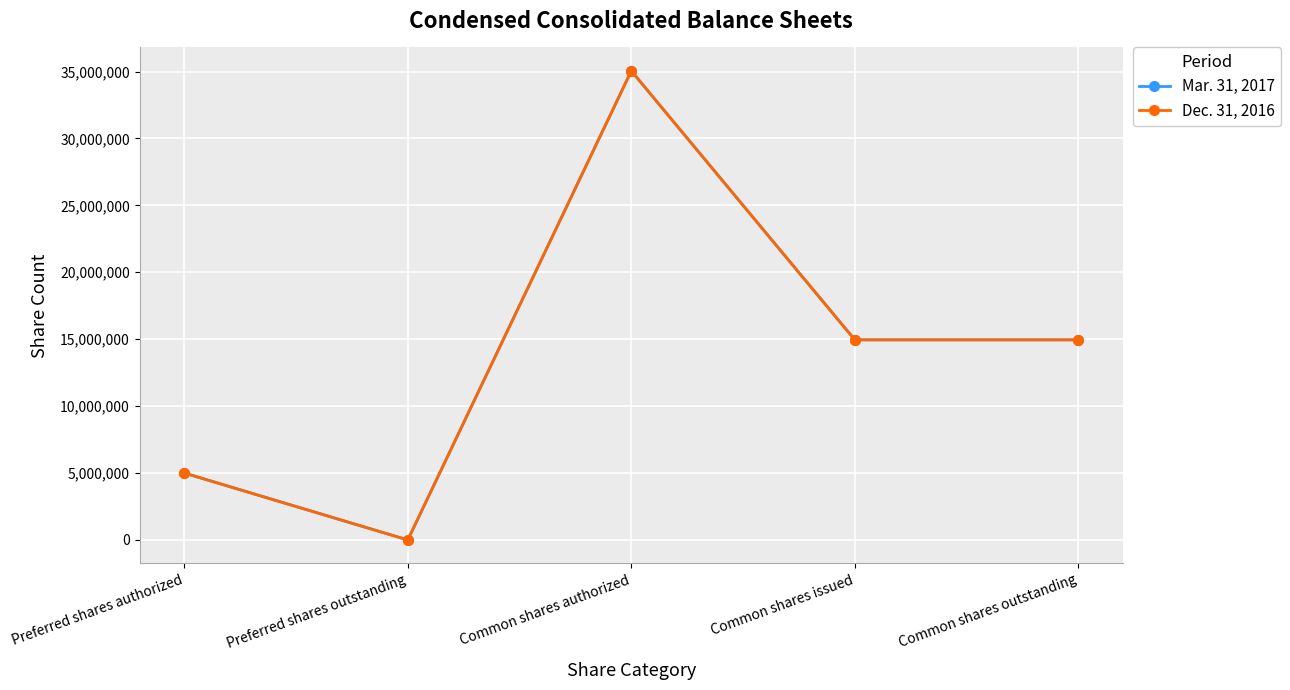

True or false: Dec. 31, 2016 has more than 2 points higher than both neighbors.

False